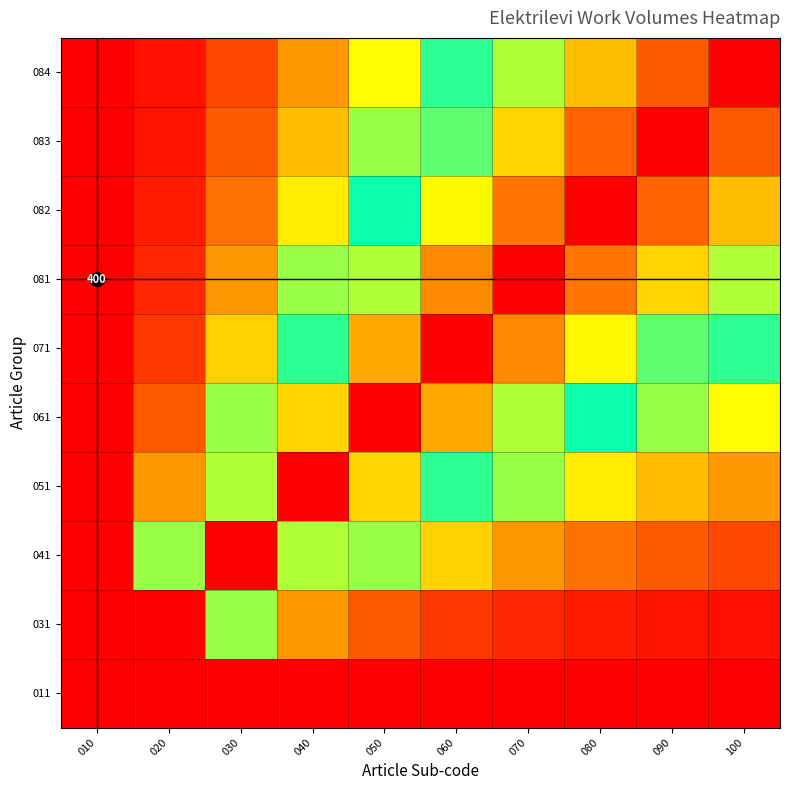

Which category has the lowest value across all series?

100